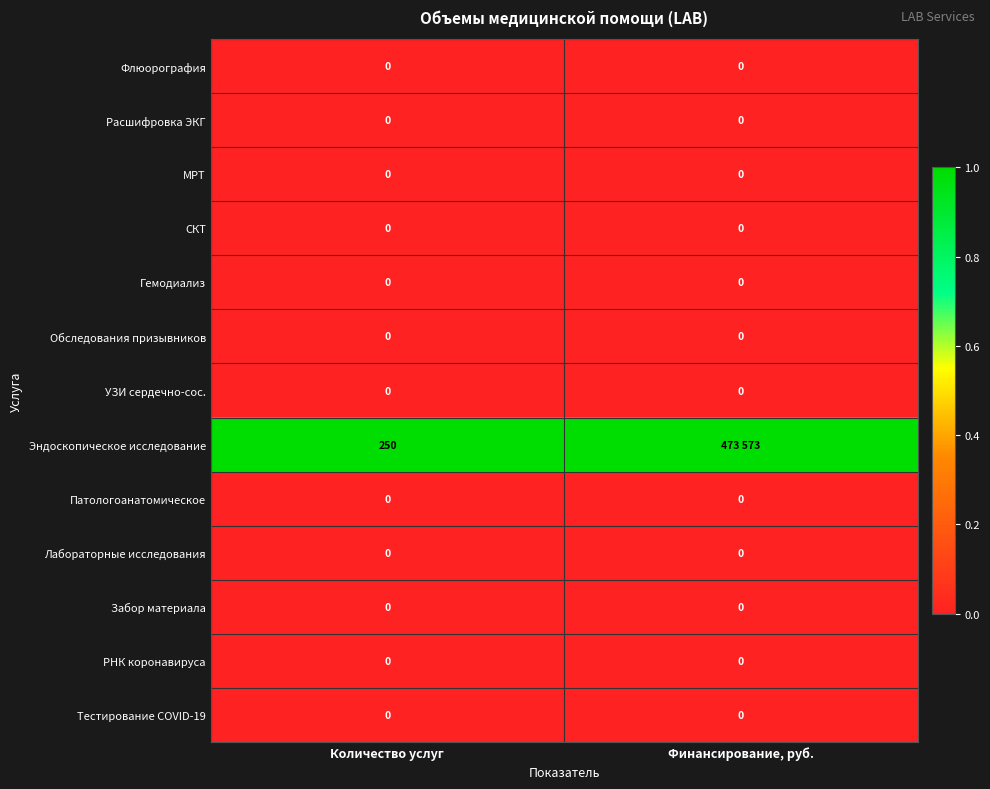

At how many categories does at least one series exceed 0?

2